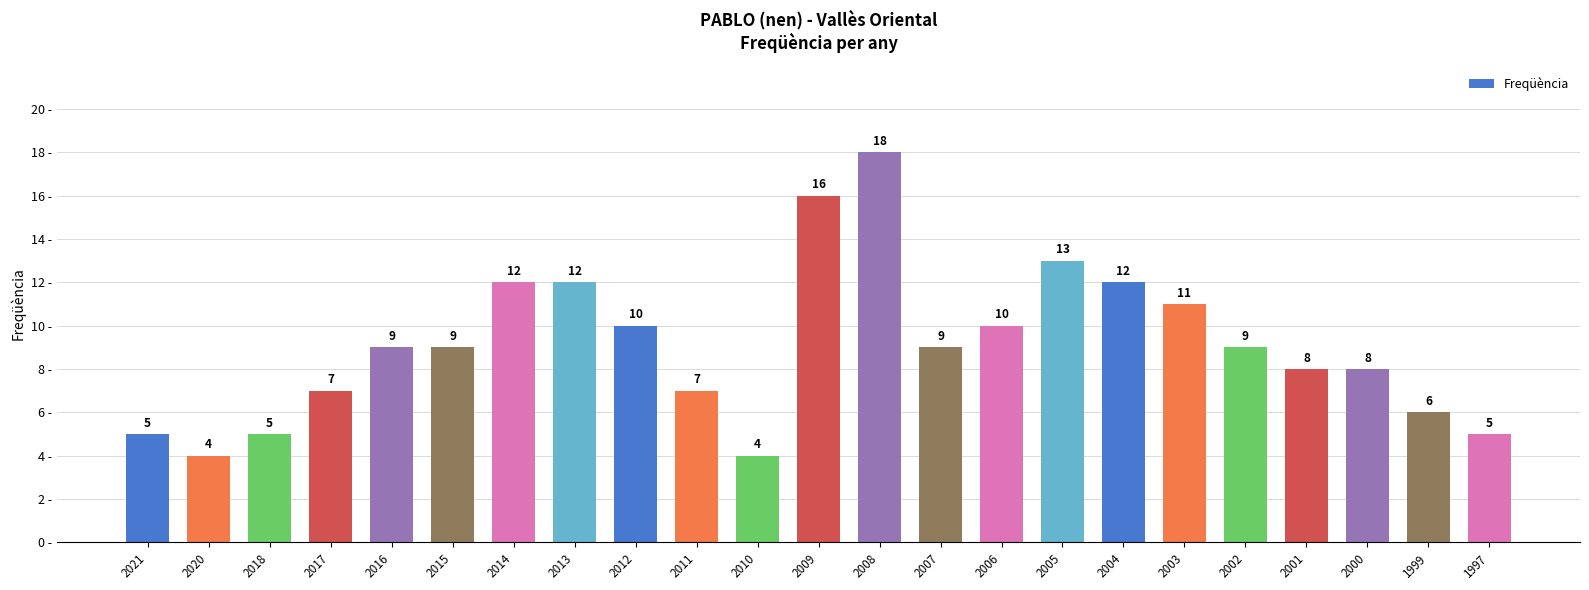

True or false: the data shows 6 at 2012.

False